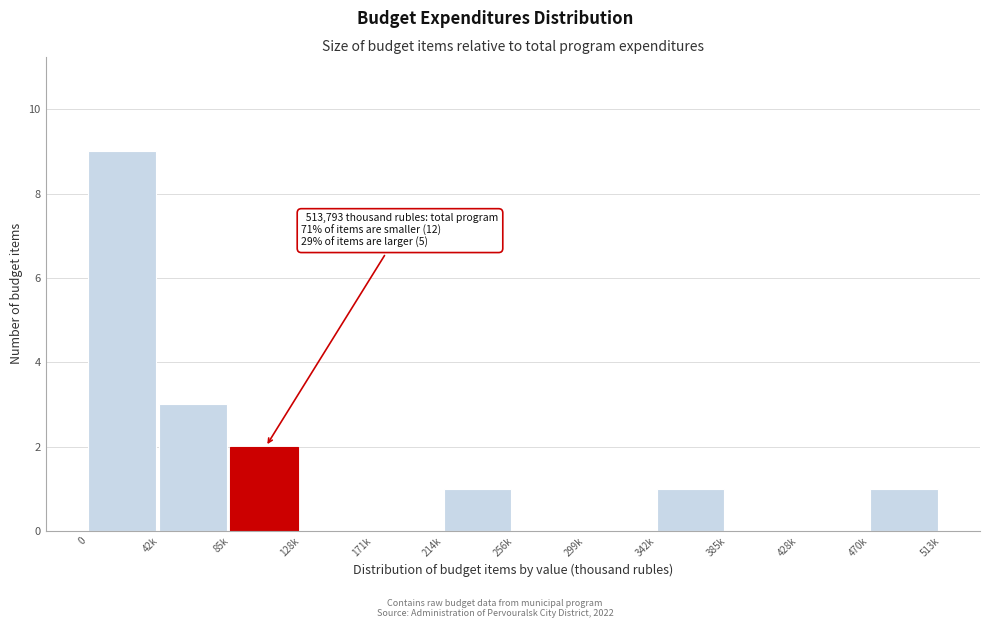

Reading left to right, what are all the values shown in this chart?

0=9	42k=3	85k=2	128k=0	171k=0	214k=1	256k=0	299k=0	342k=1	385k=0	428k=0	470k=1